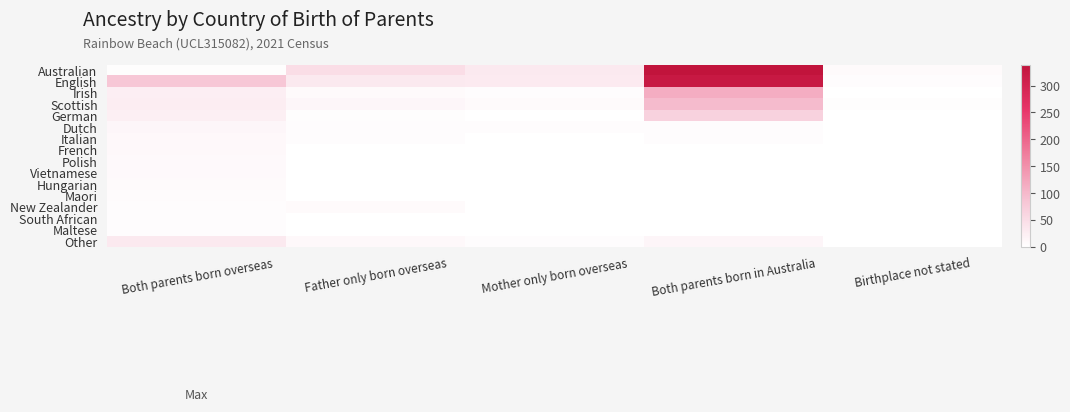

At which category does the chart reach its peak across all series?

Both parents born in Australia